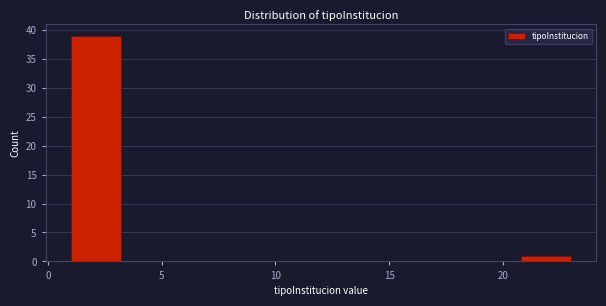

What is the height of the bar covering 20.8 to 23.0 on the x-axis? Neither the bar edges nor the heights are printed on the chart, so give them approximately, as read against the axes.

1